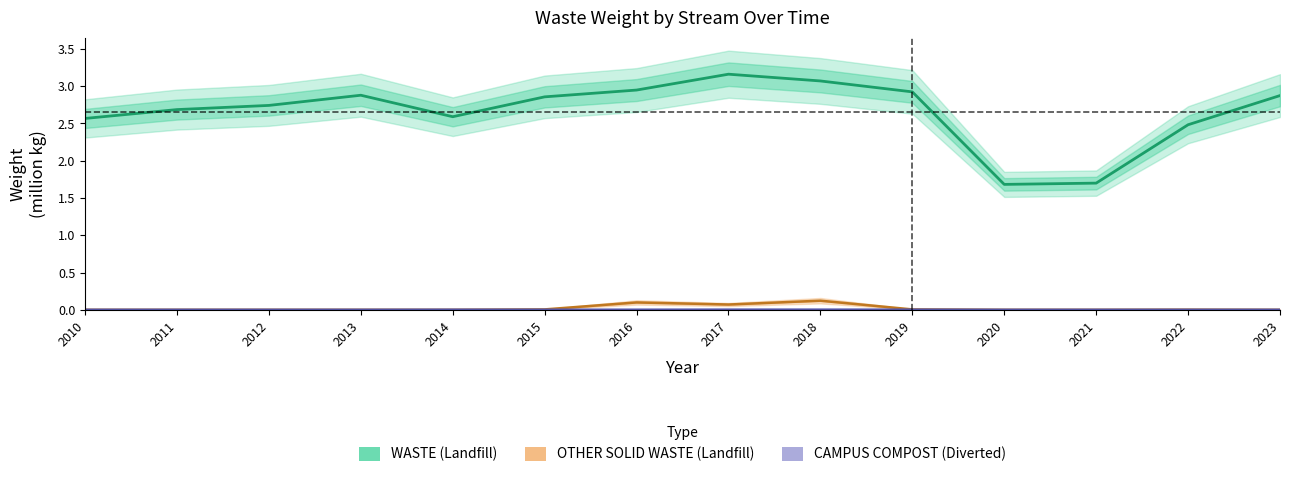

Reading left to right, what are all the values shown in this chart?

WASTE (Landfill): 2010=2.6	2011=2.7	2012=2.7	2013=2.9	2014=2.6	2015=2.9	2016=2.9	2017=3.2	2018=3.1	2019=2.9	2020=1.7	2021=1.7	2022=2.5	2023=2.9
OTHER SOLID WASTE (Landfill): 2010=0.0	2011=0.0	2012=0.0	2013=0.0	2014=0.0	2015=0.0	2016=0.1	2017=0.1	2018=0.1	2019=0.0	2020=0.0	2021=0.0	2022=0.0	2023=0.0
CAMPUS COMPOST (Diverted): 2010=0.0	2011=0.0	2012=0.0	2013=0.0	2014=0.0	2015=0.0	2016=0.0	2017=0.0	2018=0.0	2019=0.0	2020=0.0	2021=0.0	2022=0.0	2023=0.0